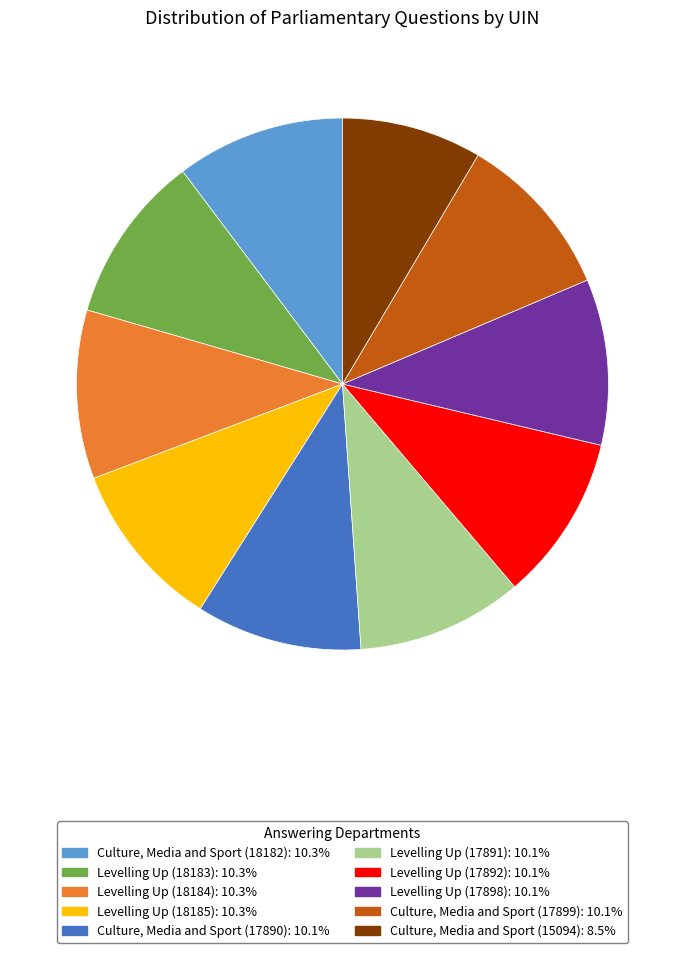

Approximately how many times larger is the value at Levelling Up (18185): 10.3% compared to Culture, Media and Sport (15094): 8.5%?

1.2